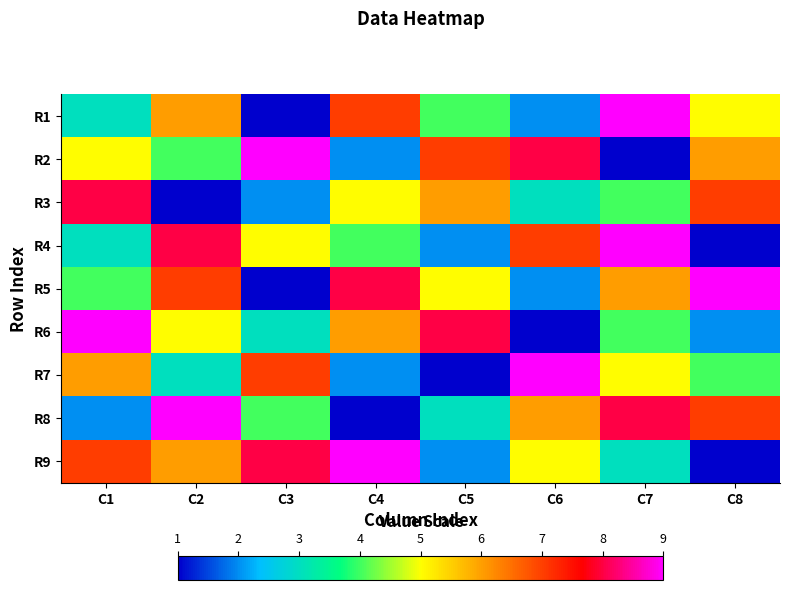

At C1, list the series in order from smallest to largest.

R8, R1, R4, R5, R2, R7, R9, R3, R6